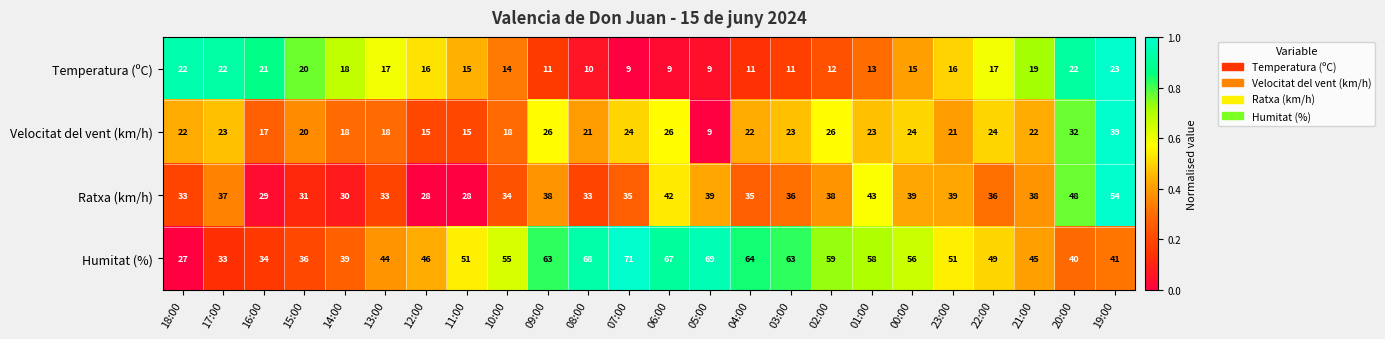

What is the spread (max minus min) of values at 01:00?

45